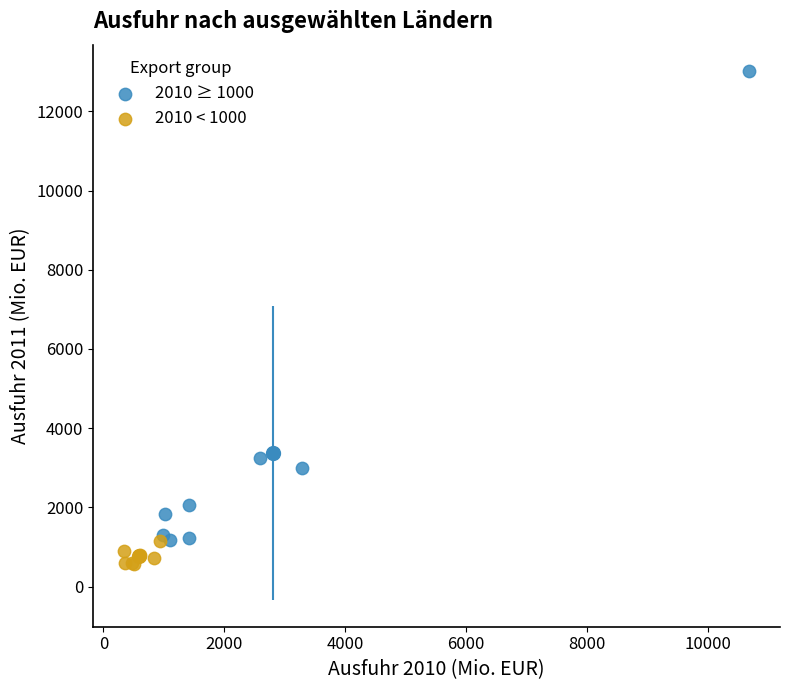

Which series contains the highest Y value?

2010 ≥ 1000